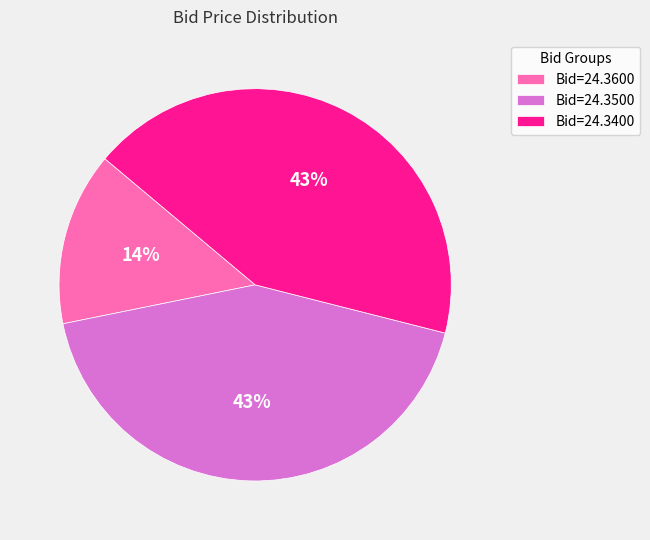

Which category has the smallest portion of the pie?

Bid=24.3600